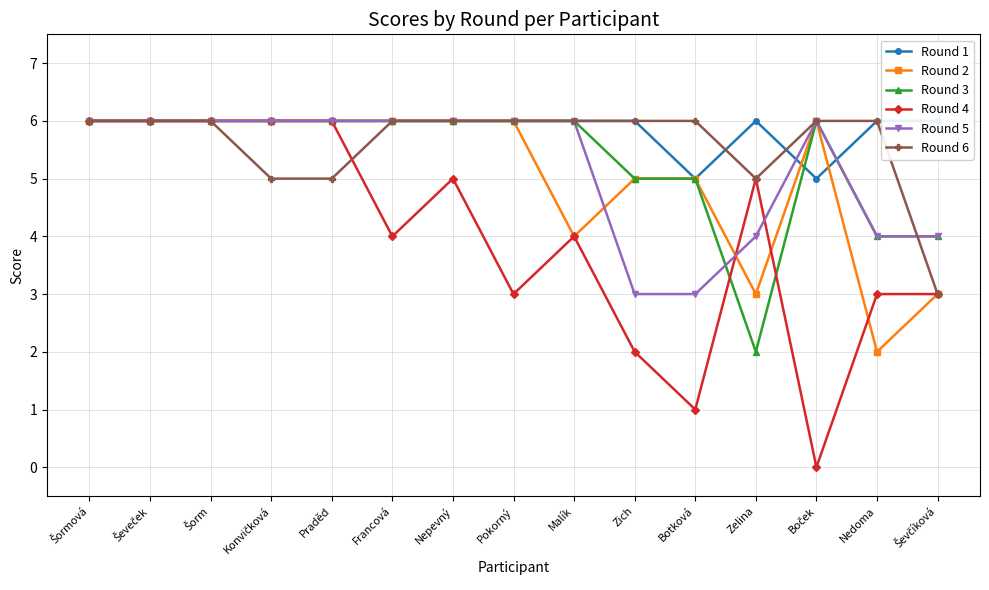

Rank the series at Praděd from lowest to highest value.

Round 6, Round 1, Round 2, Round 3, Round 4, Round 5